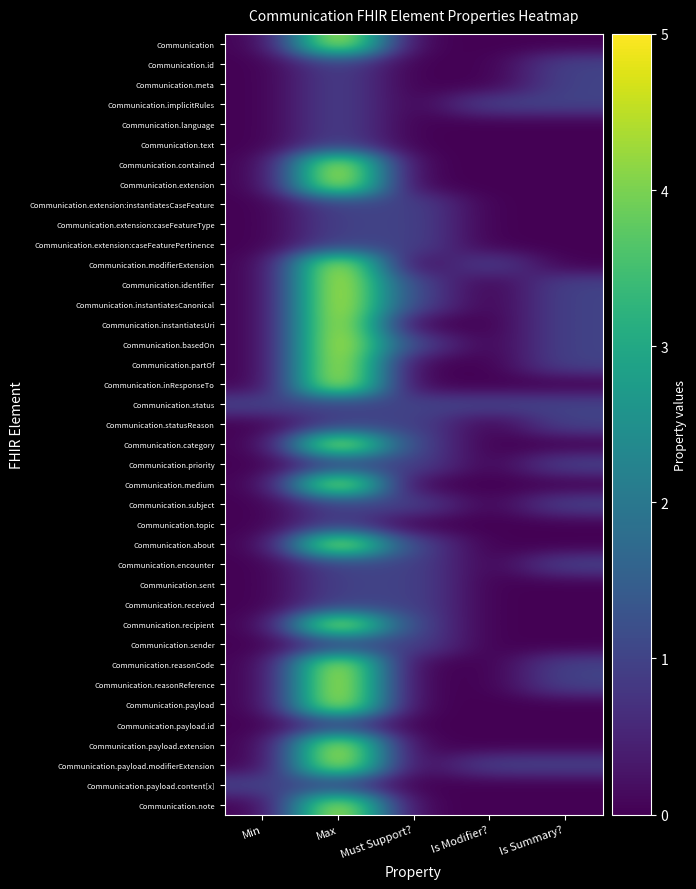

At which category is the sum across all series the highest?

Max